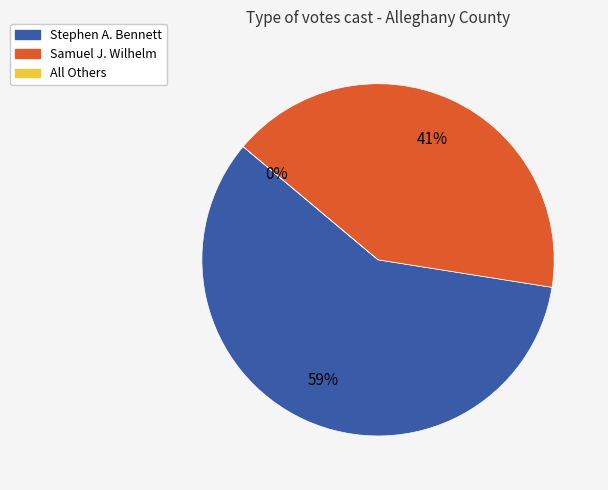

What is the majority slice?

Stephen A. Bennett